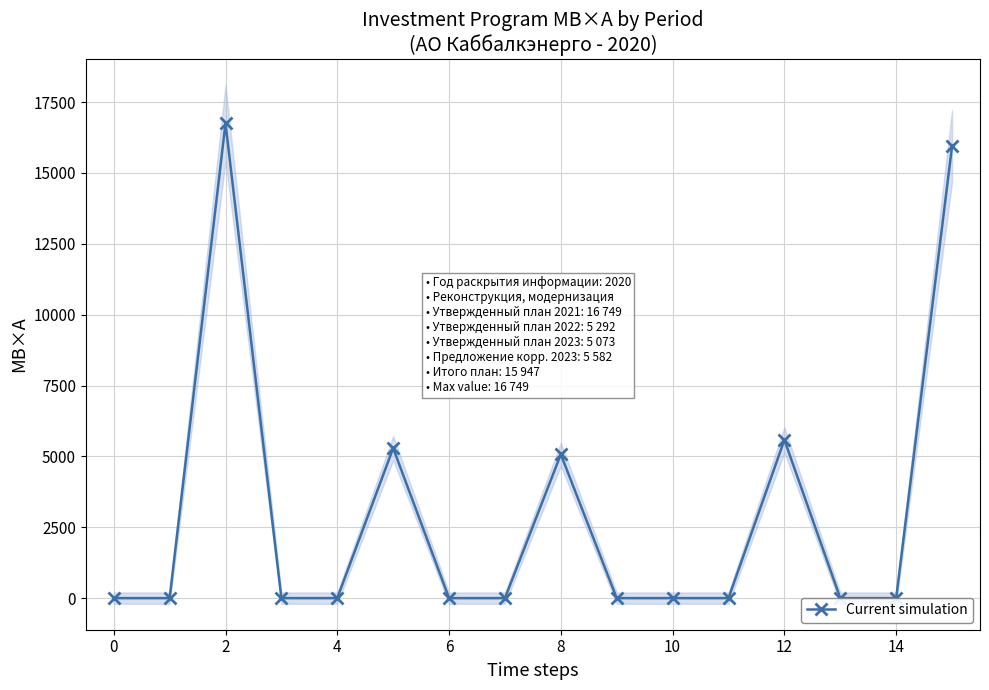

What is the sum of all values?

48643